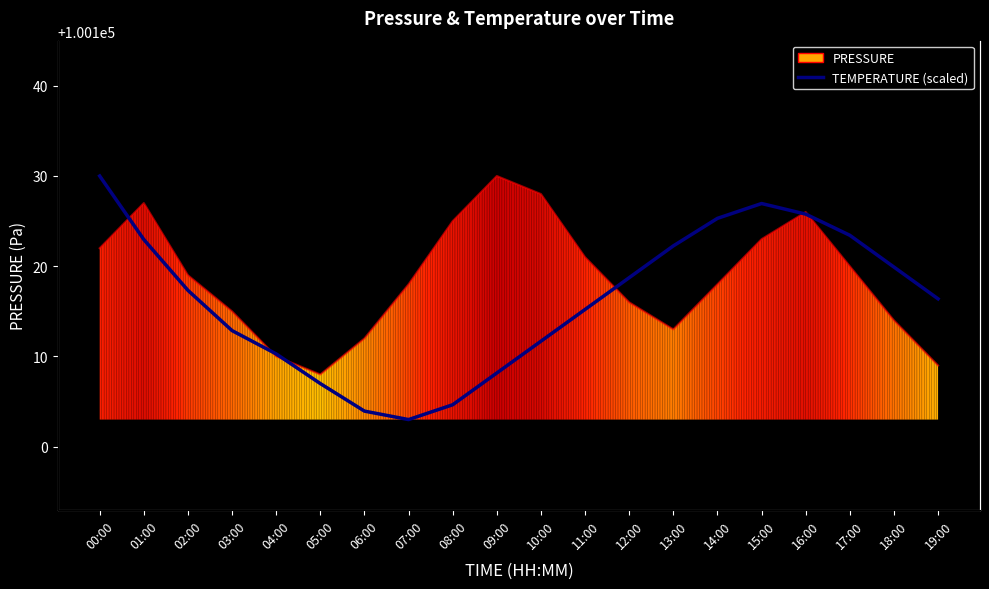

What is the maximum value shown in the chart?

100130.0